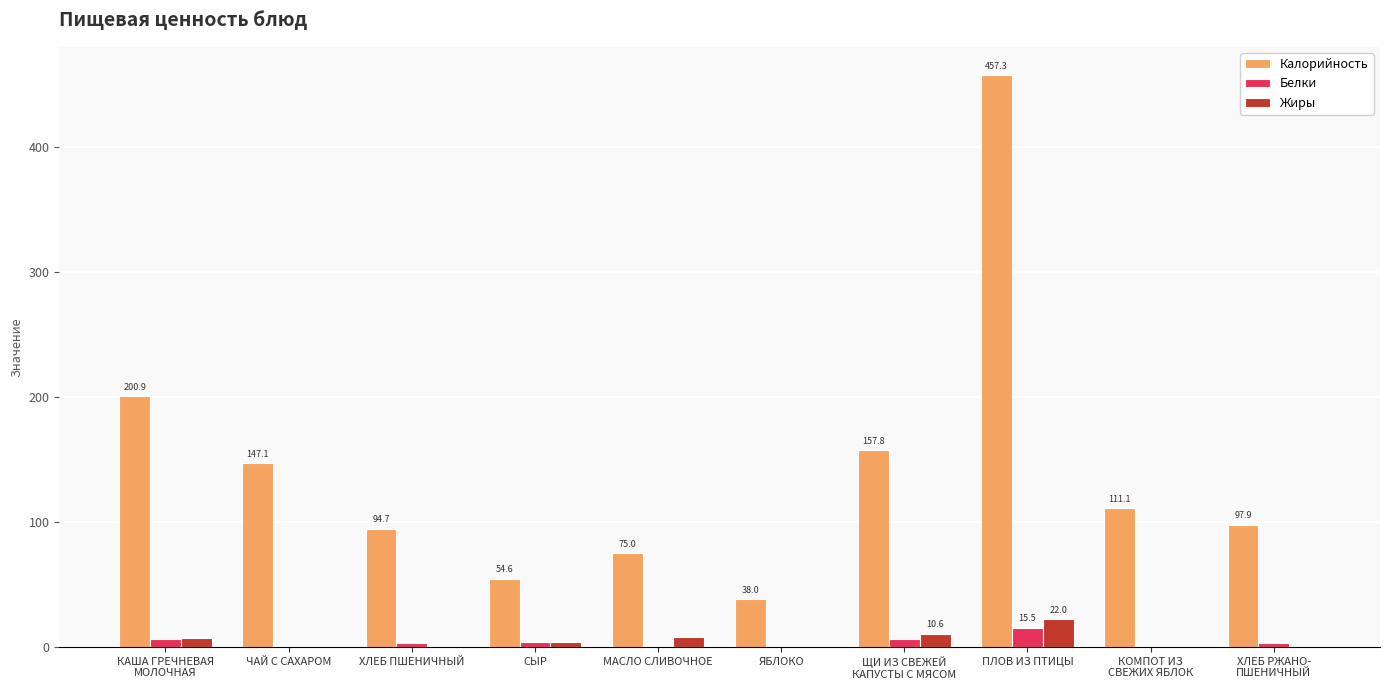

At which category is the sum across all series the highest?

ПЛОВ ИЗ ПТИЦЫ